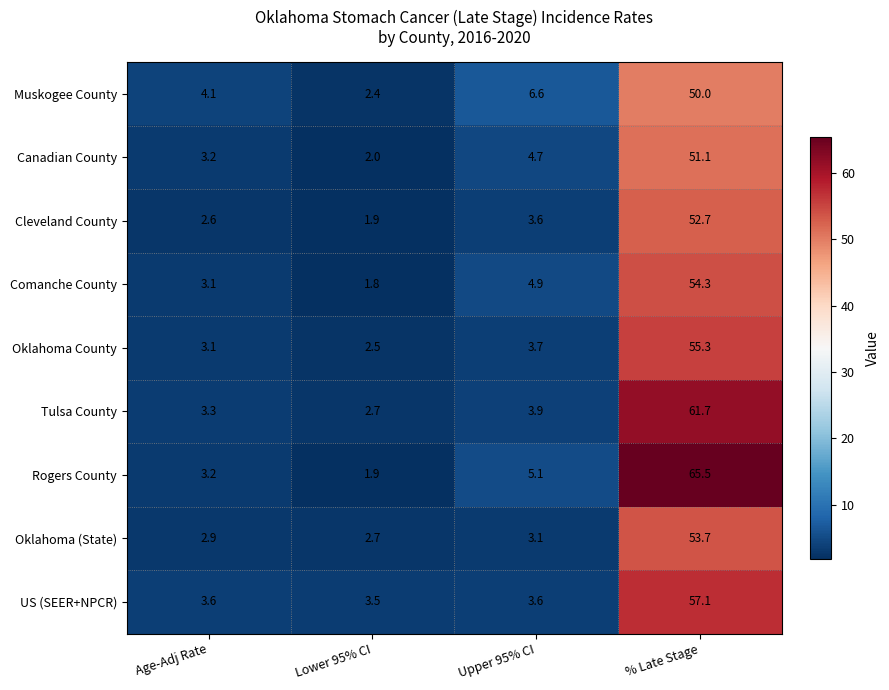

Where does the Oklahoma (State) series first go above 3?

Upper 95% CI